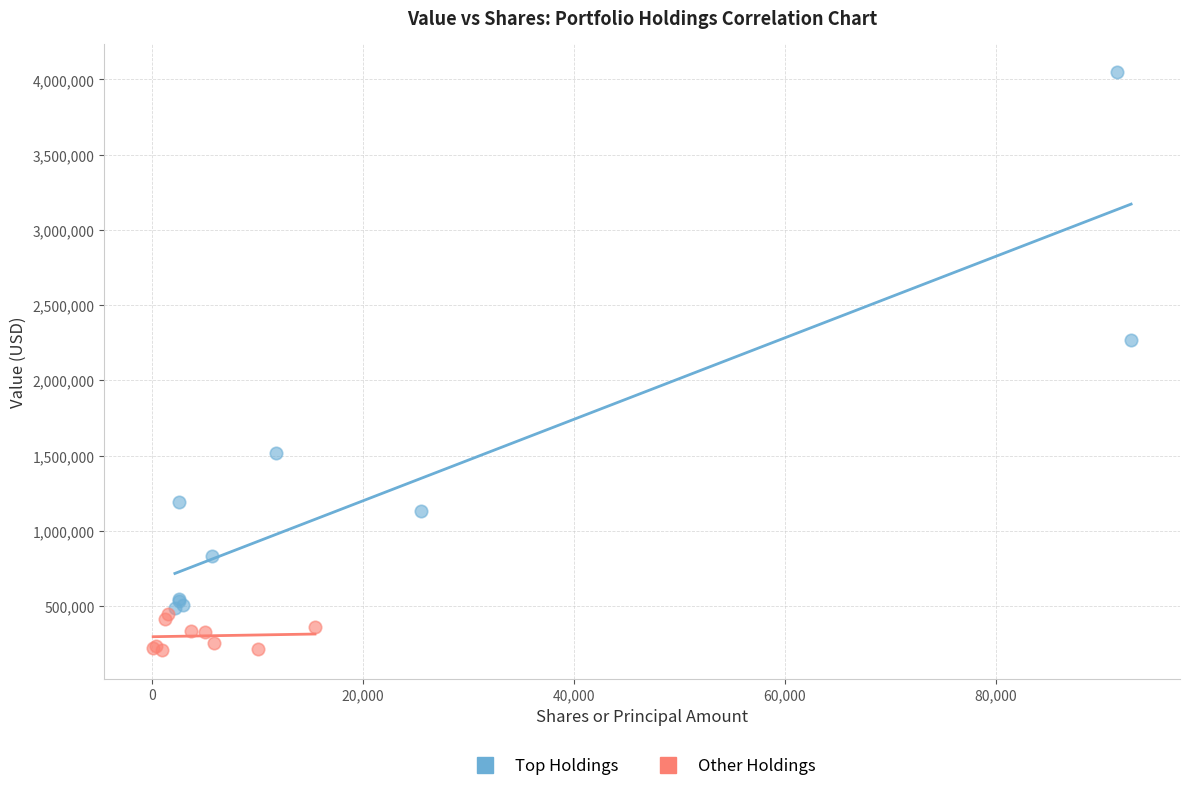

Which series contains the lowest Y value?

Other Holdings